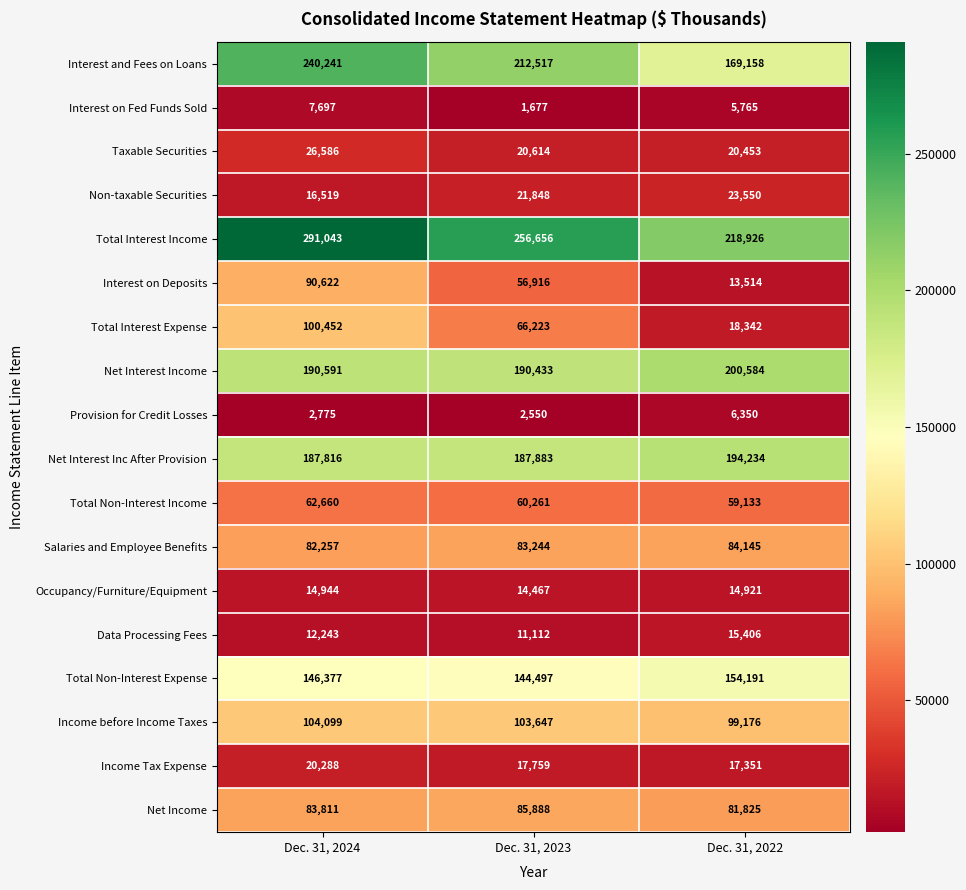

Count the number of categories in the chart.

3